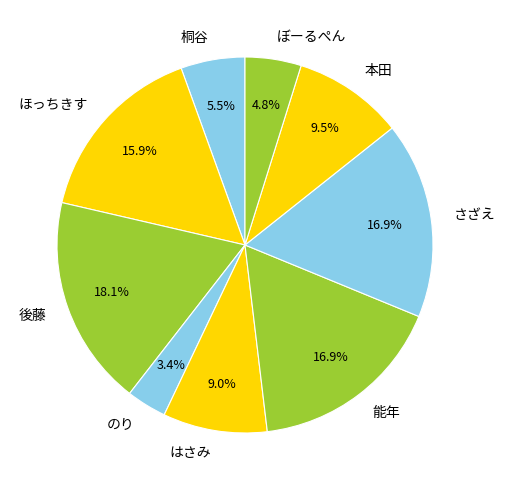

The はさみ slice represents 9% of the pie. True or false?

True